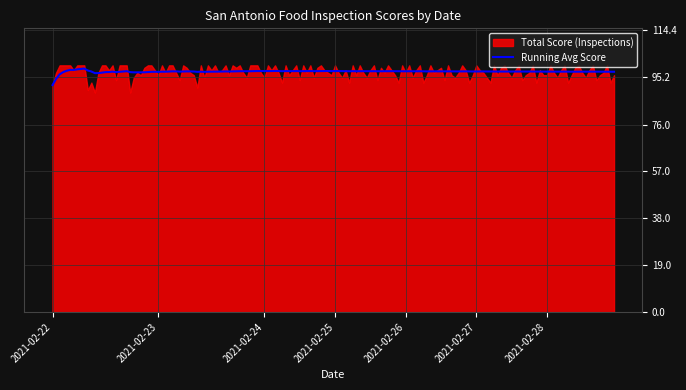

Does the chart have visible grid lines?

Yes